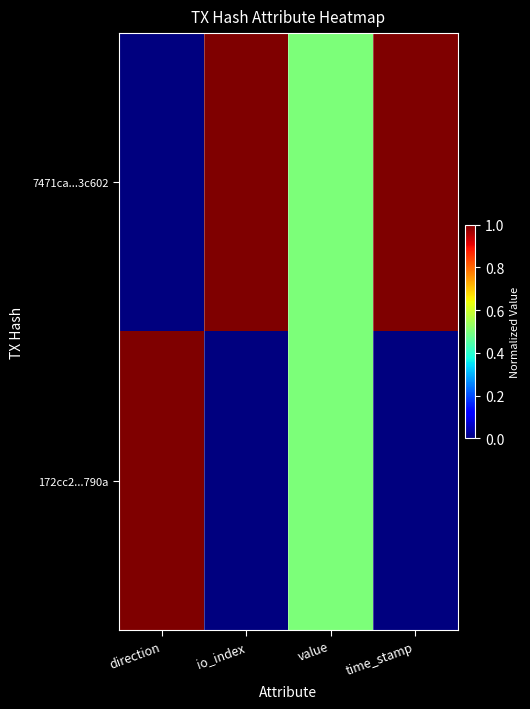

How many distinct data groups are displayed?

2